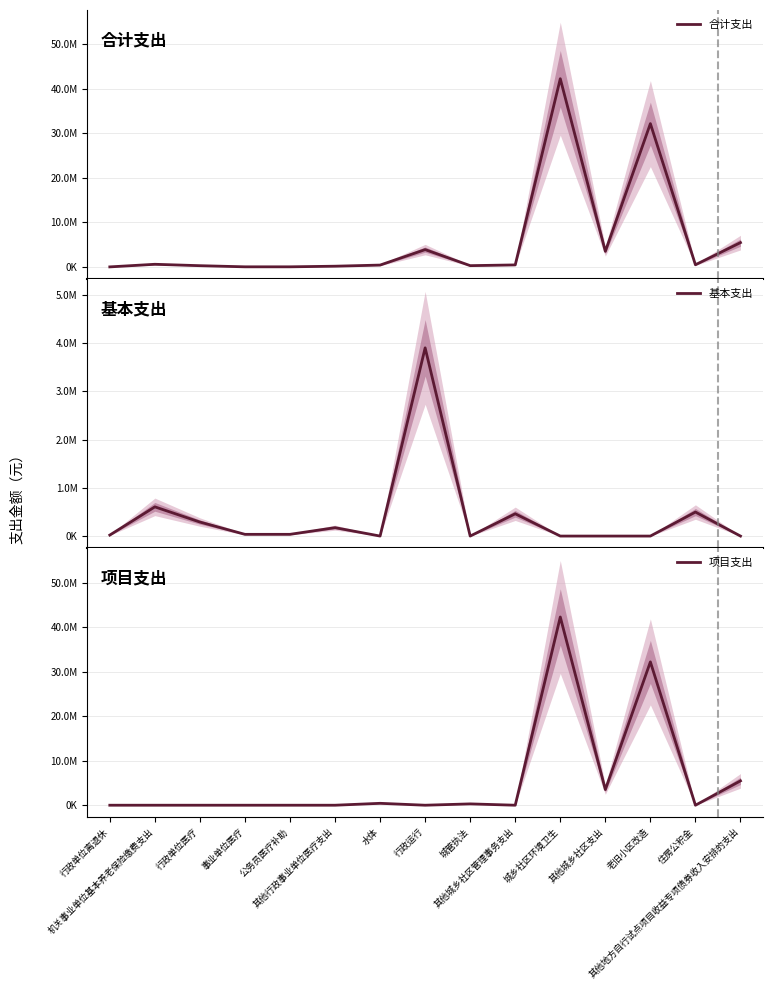

What is the difference between the second highest and minimum values in the 基本支出 series?

605909.5